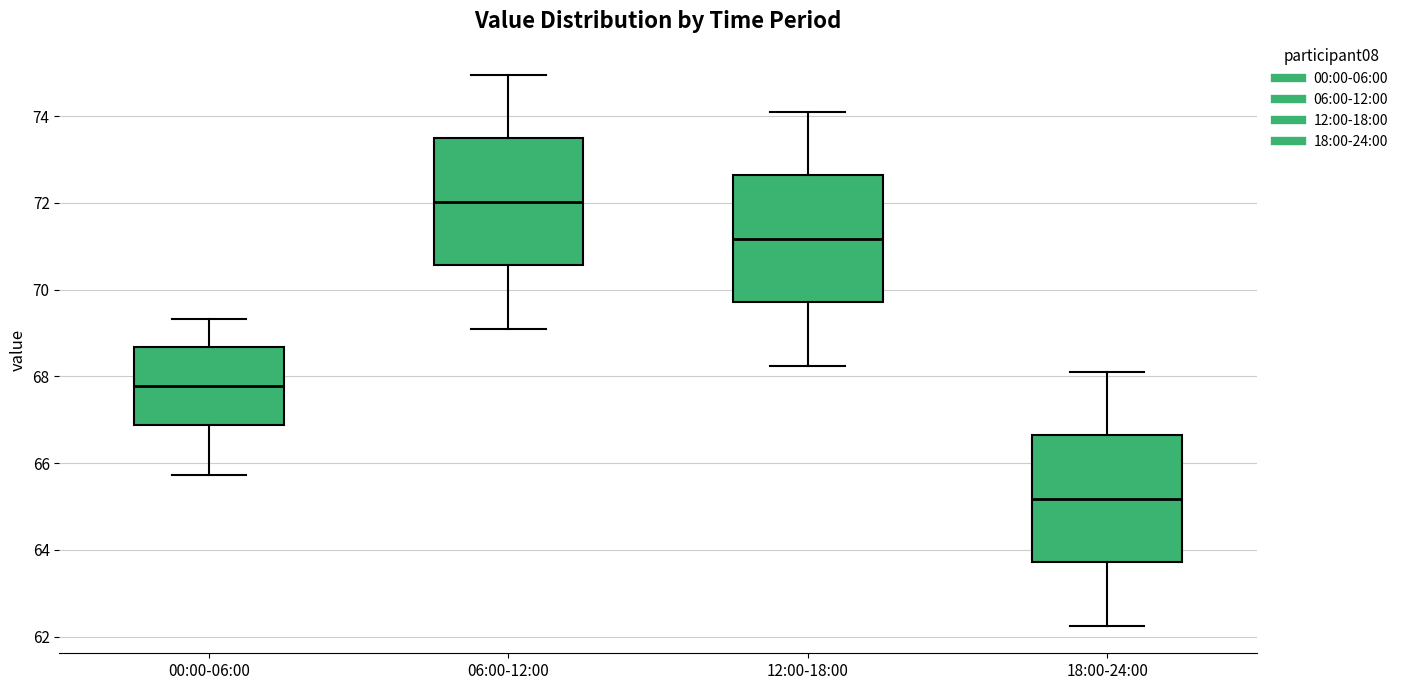

Which box has the lowest median line?

18:00-24:00